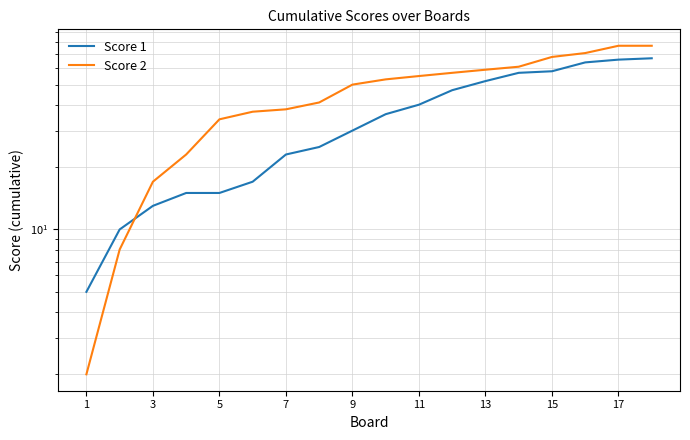

What is the value of the Score 2 point at the 2nd from the left?

8